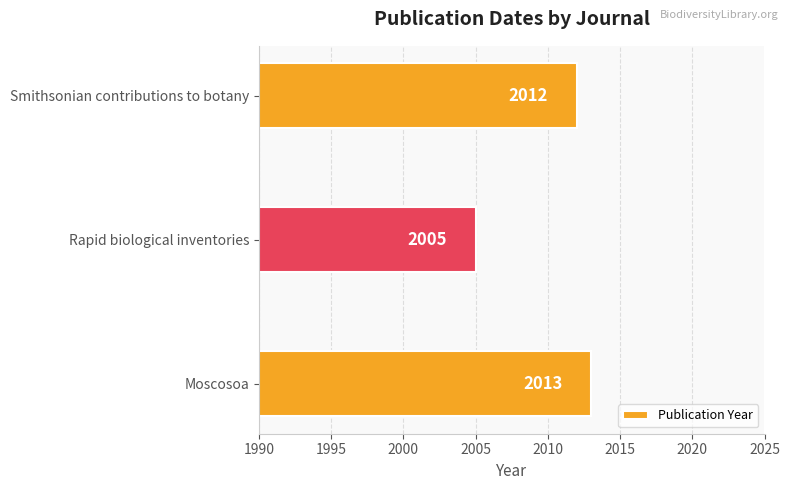

The chart shows a value of 2012 at Smithsonian contributions to botany. True or false?

True